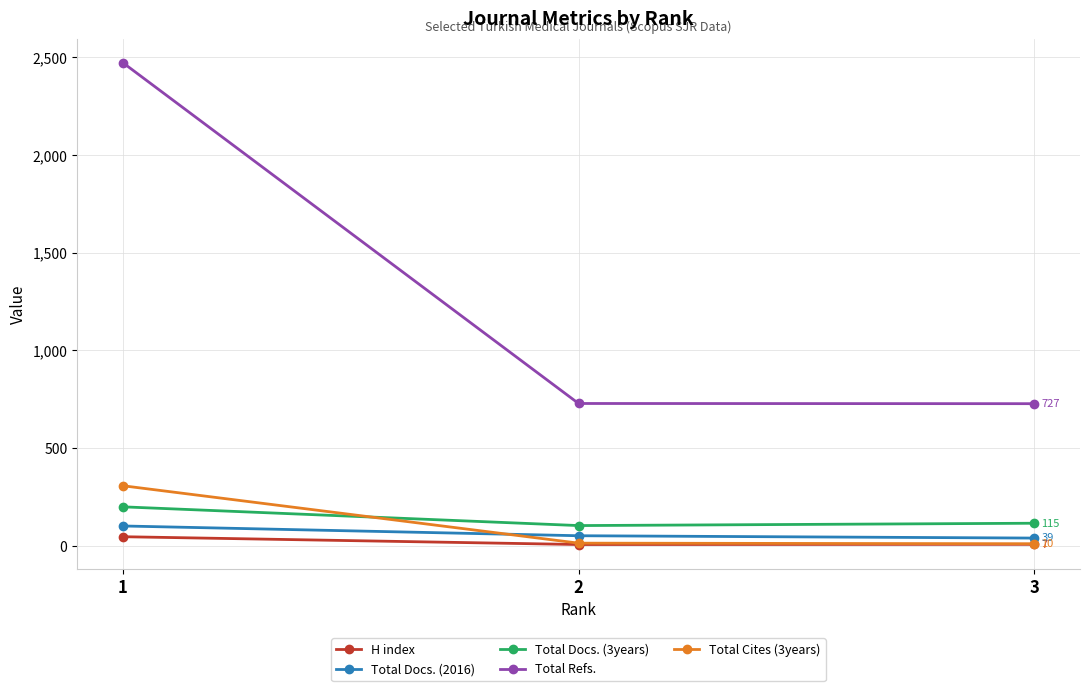

What is the maximum value for Total Docs. (2016)?

101